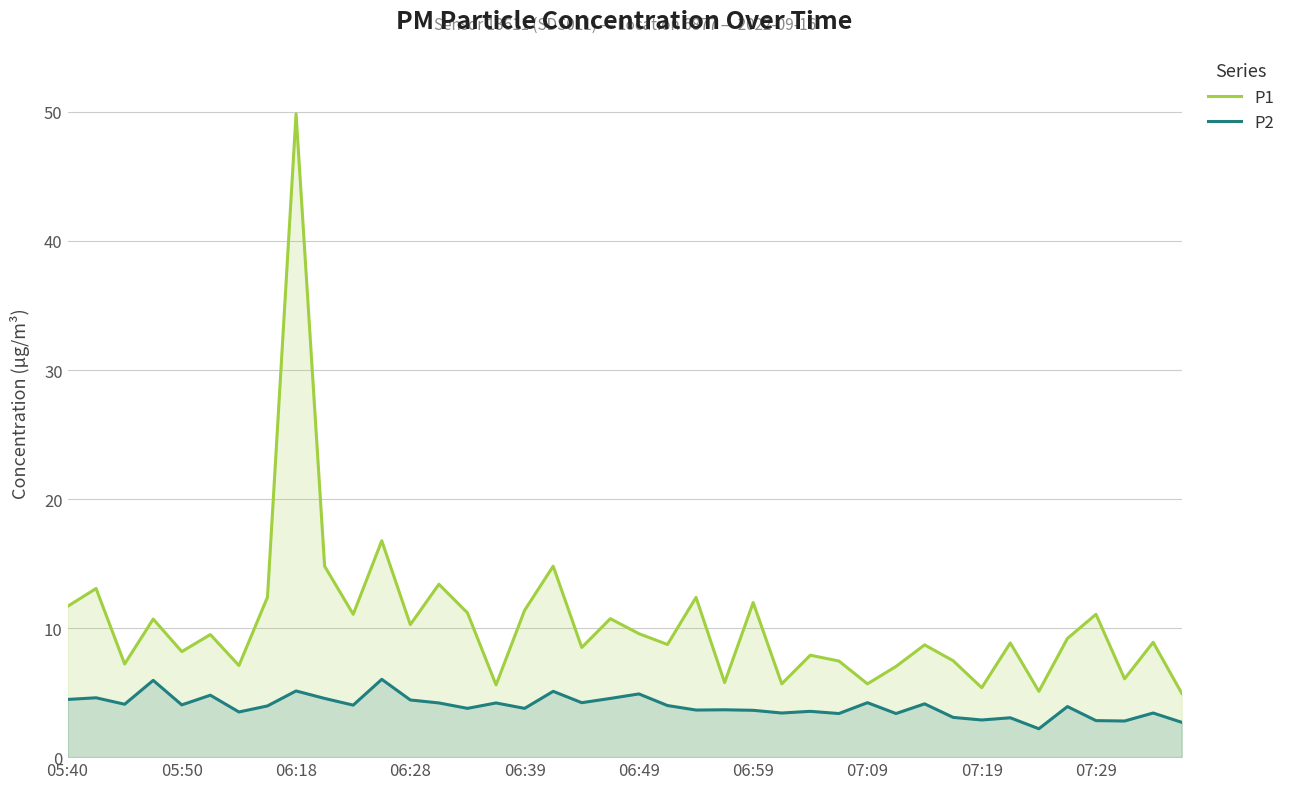

True or false: P1 and P2 intersect in this chart.

False